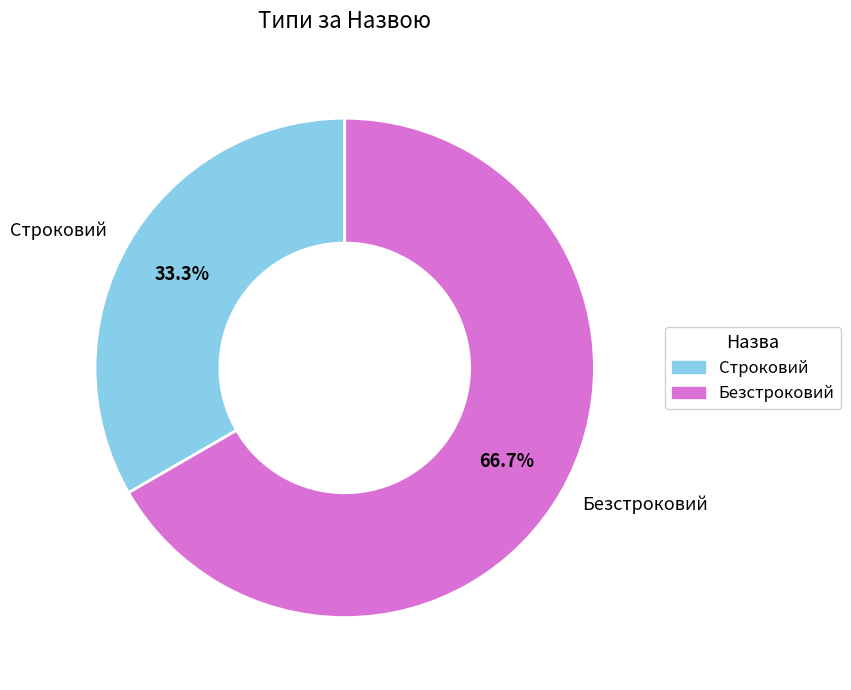

Is it true that Безстроковий is 67% of the pie?

True